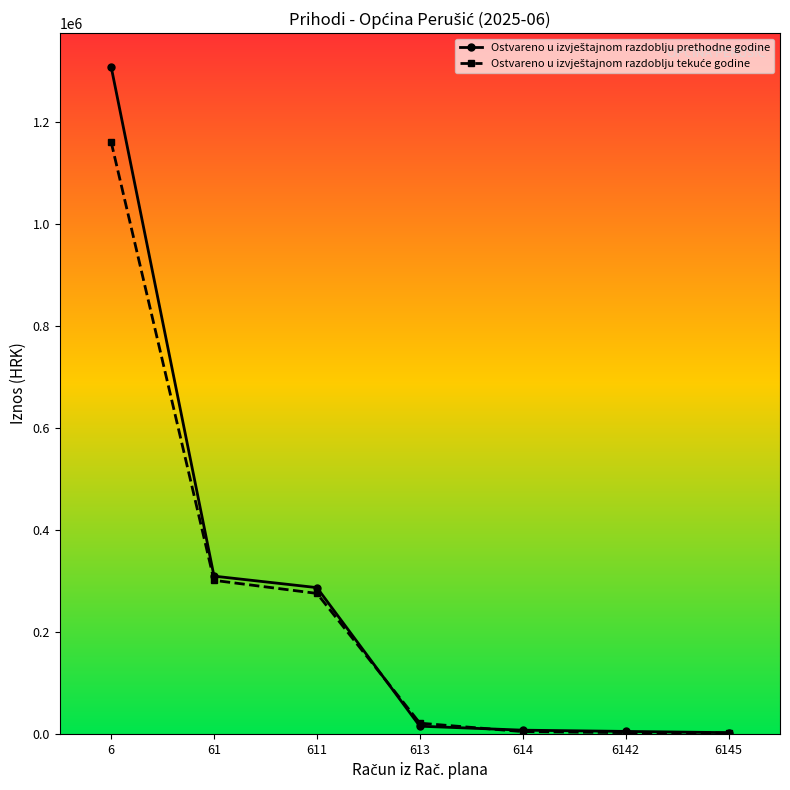

At which category is the sum across all series the highest?

6